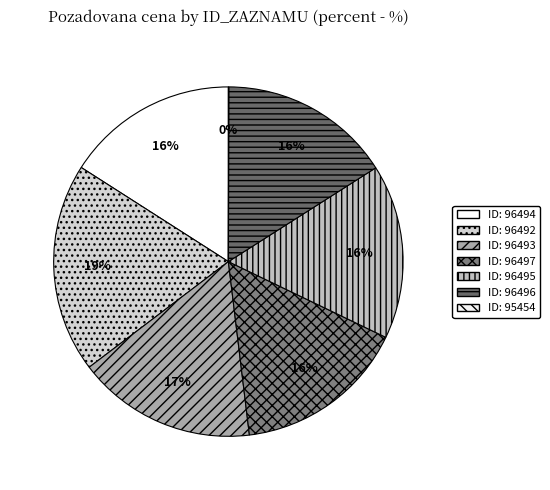

To the nearest percent, what is the difference between the largest and smallest slice percentages?

19%